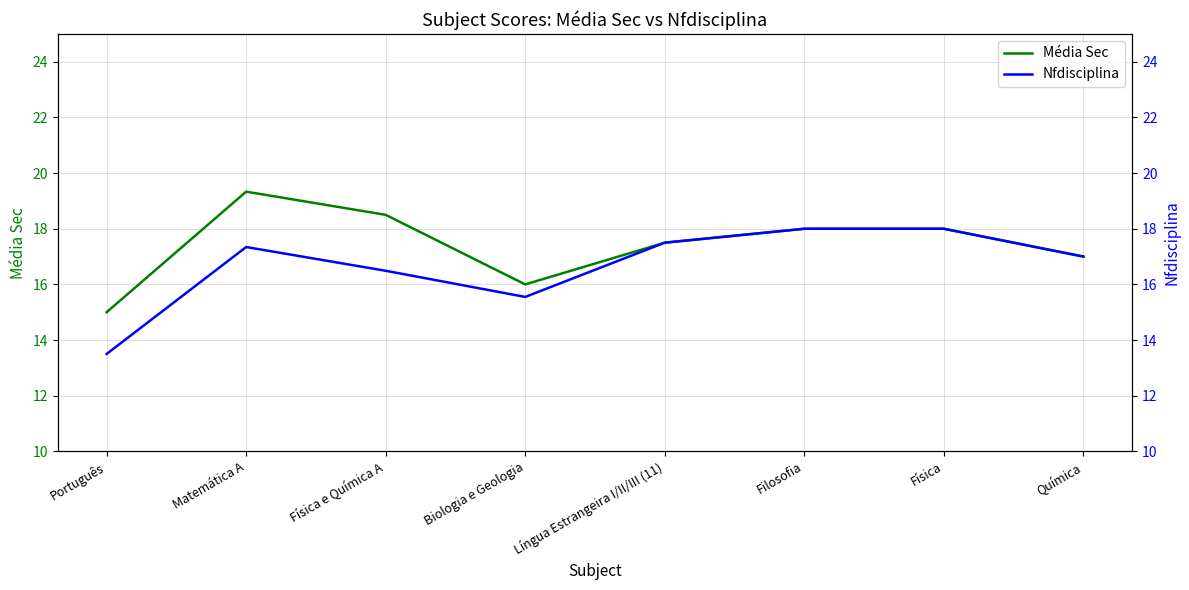

Where is Média Sec nearest to the value 17?

Química